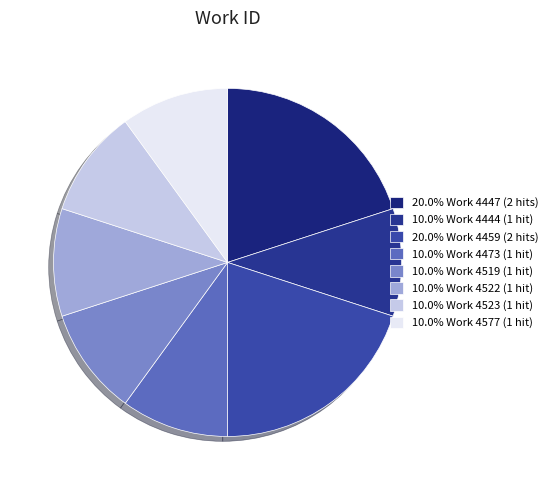

What is the largest slice in the pie chart?

4459